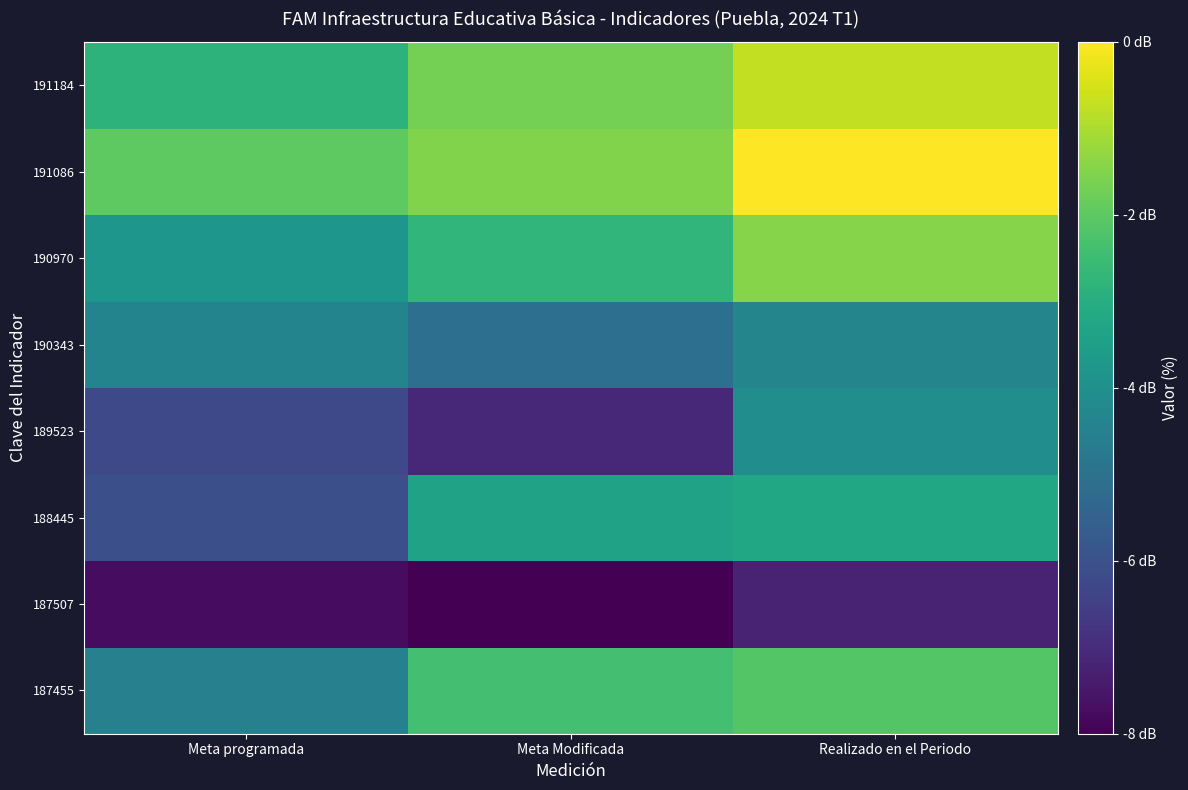

At Meta programada, list the series in order from smallest to largest.

187507, 189523, 188445, 187455, 190343, 190970, 191184, 191086